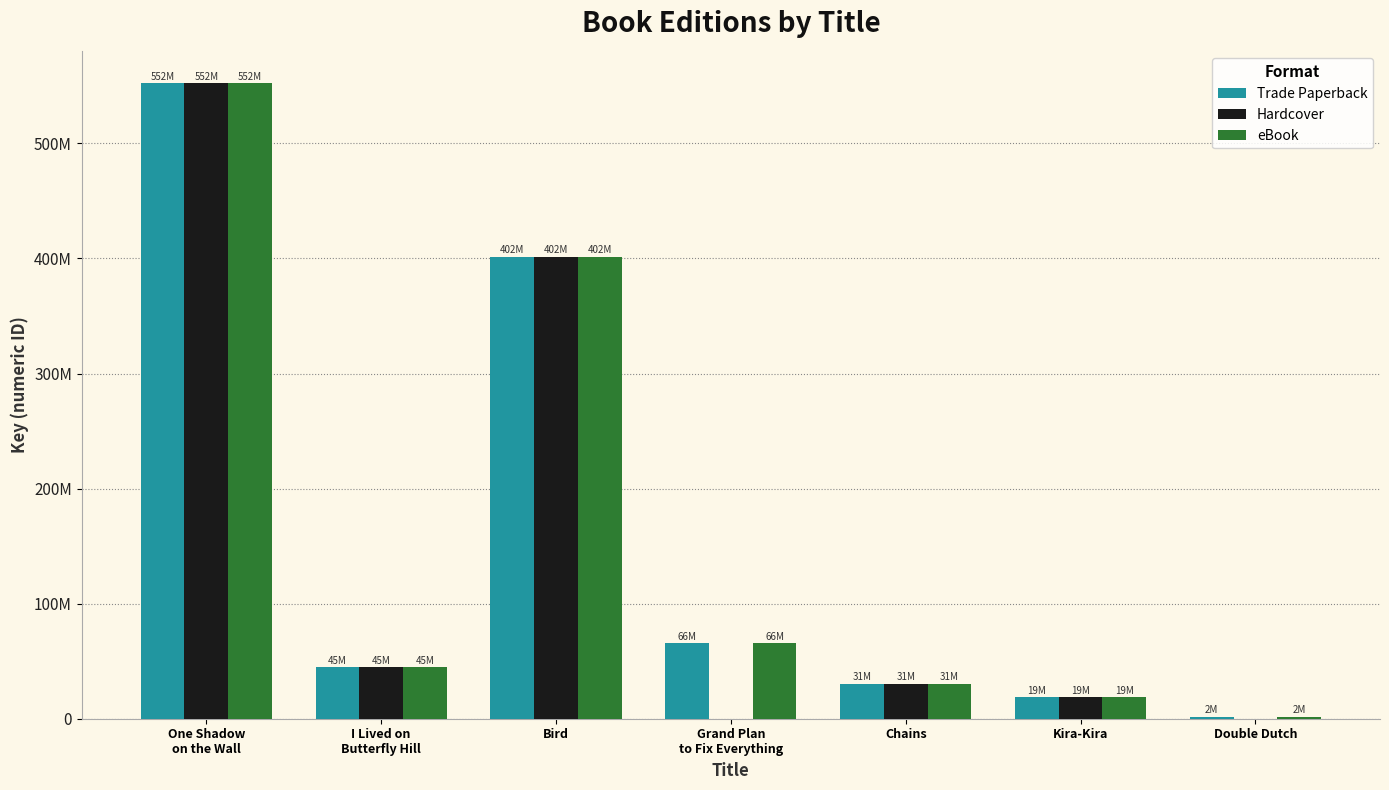

What is the total value across all series at Kira-Kira?

57032004